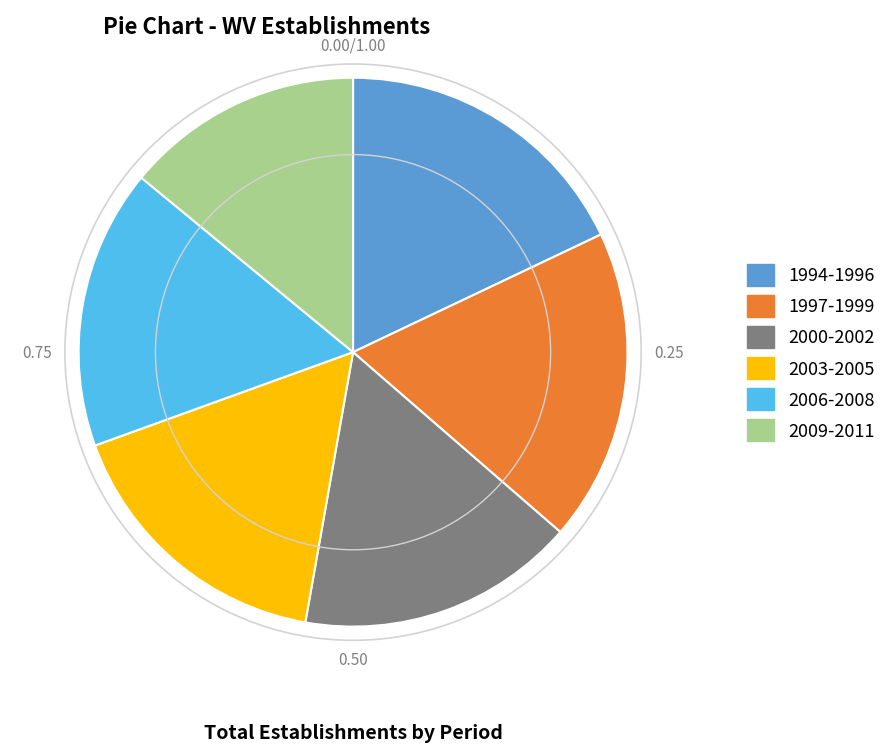

Is there a majority slice in this chart?

No